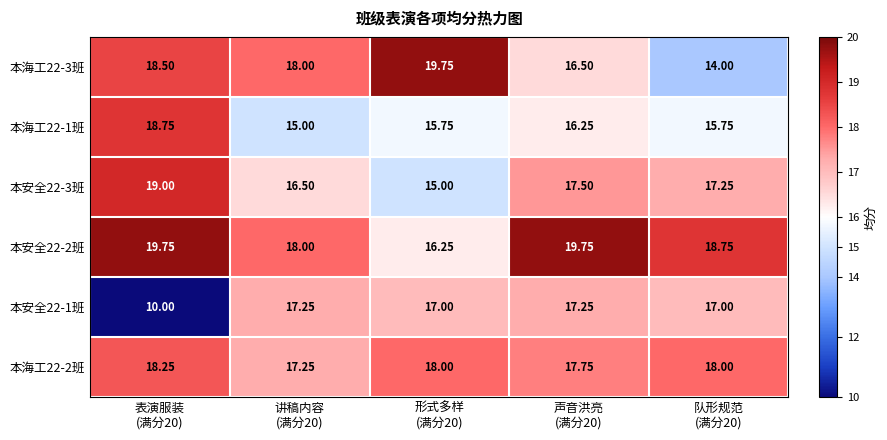

Count the number of categories in the chart.

5